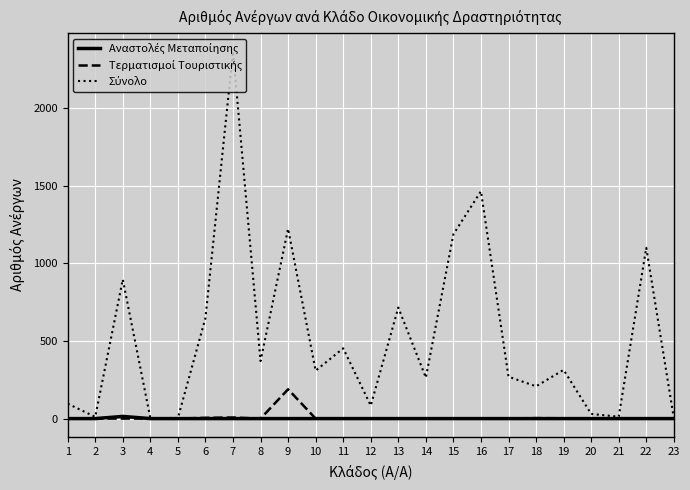

At which category is the sum across all series the highest?

7